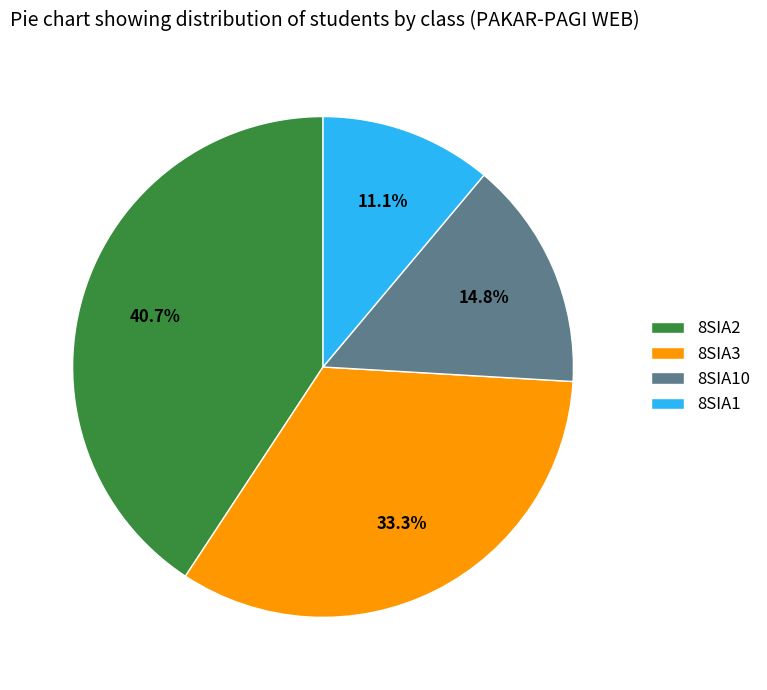

Count the number of slices in the pie.

4